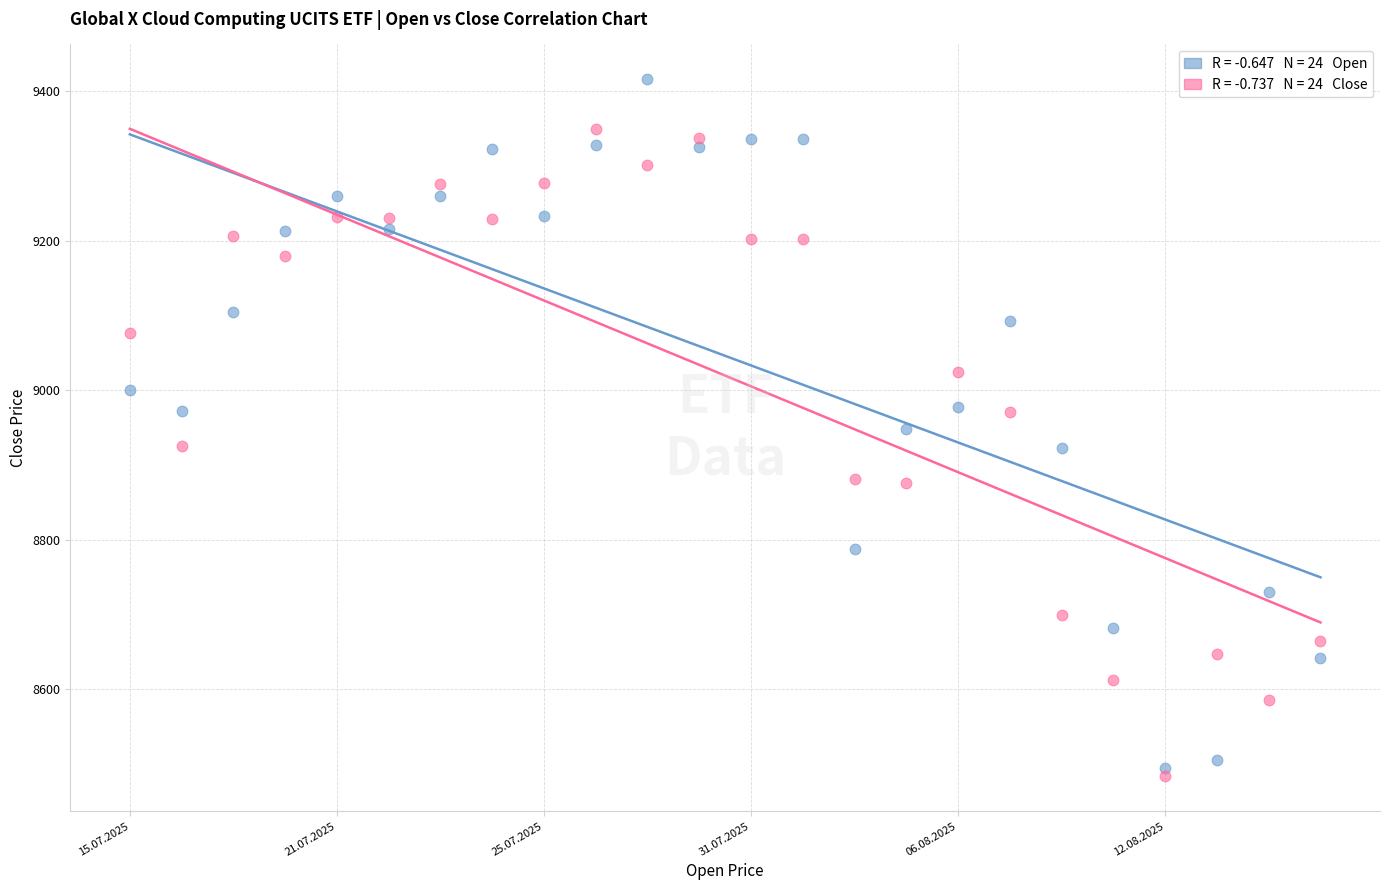

Across all data points, what is the range of Y values (max minus min)?

933